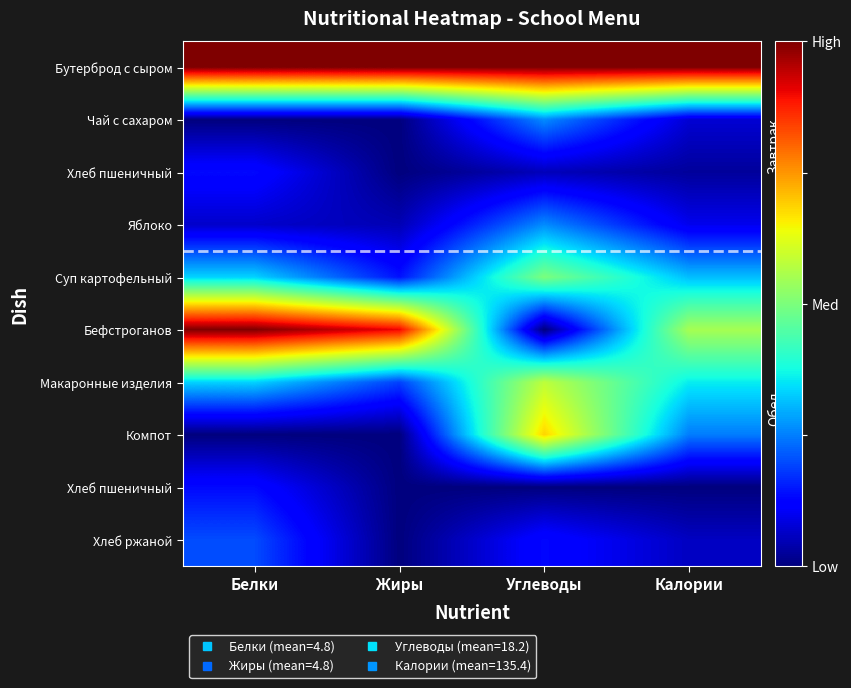

What is the total value across all series at Калории?

2.7